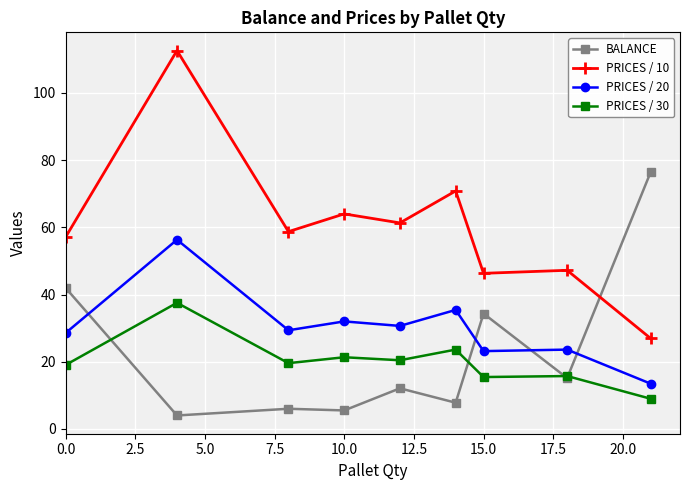

What is the value of the BALANCE point at the 3rd from the left?

6.0